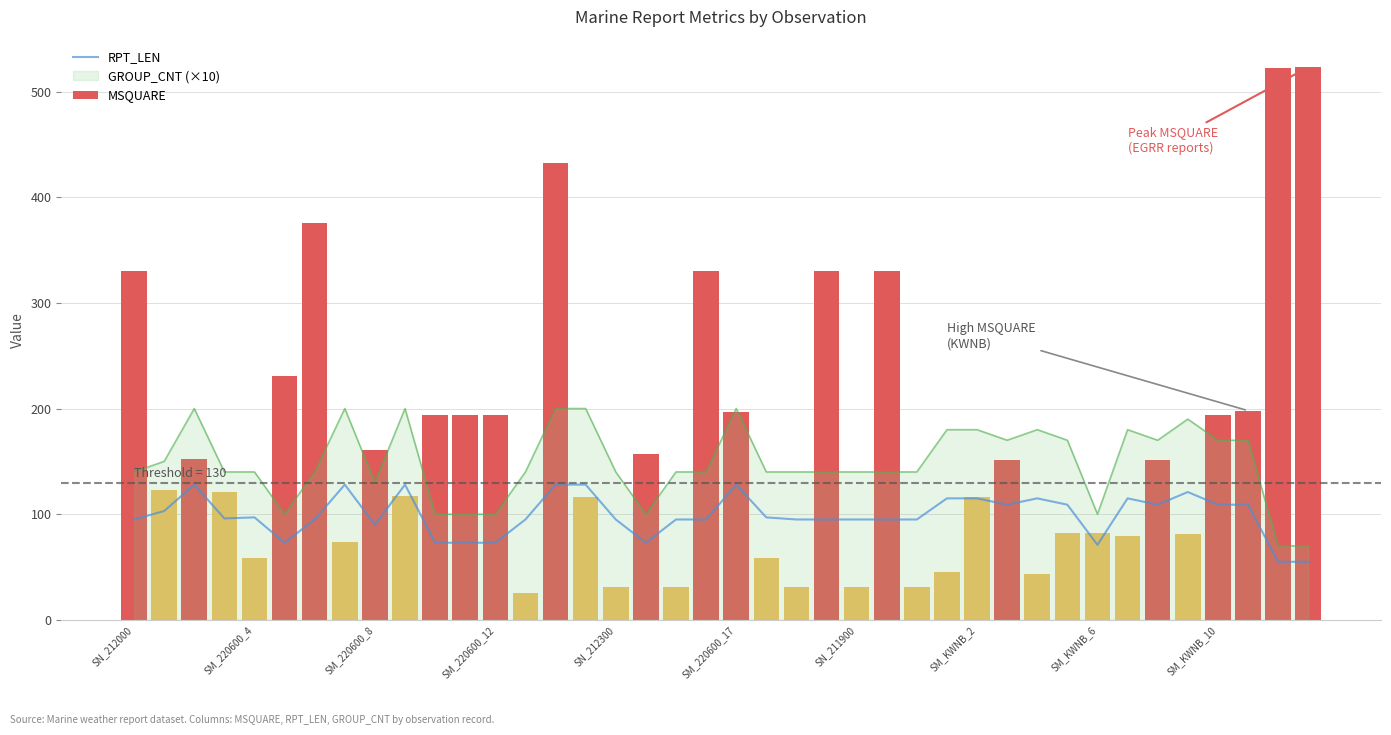

True or false: GROUP_CNT (×10) and RPT_LEN intersect in this chart.

False